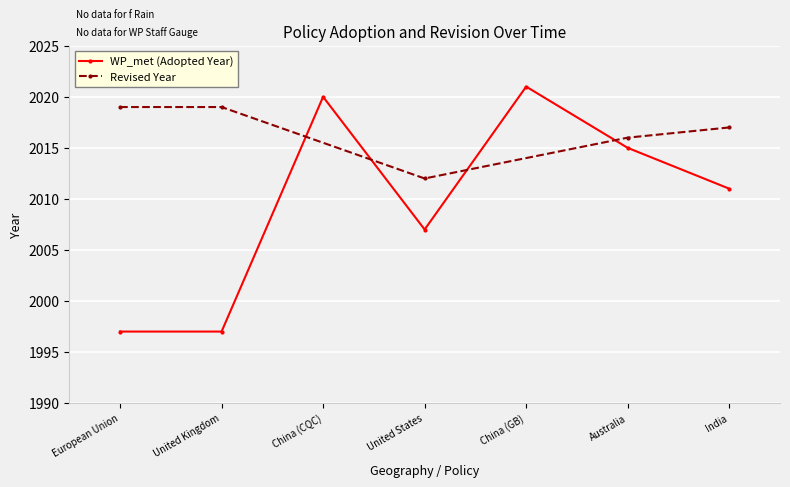

Reading left to right, extract all data points from this chart.

1997	1997	2020	2007	2021	2015	2011